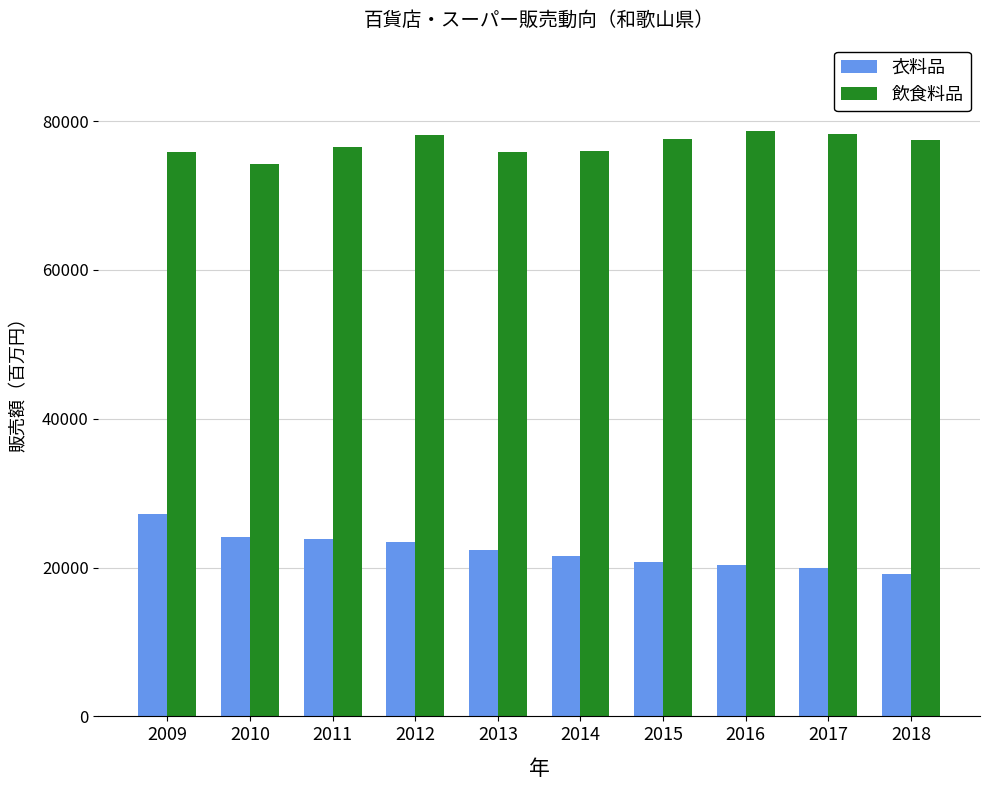

The value of 衣料品 at 2016 is 20389. True or false?

True